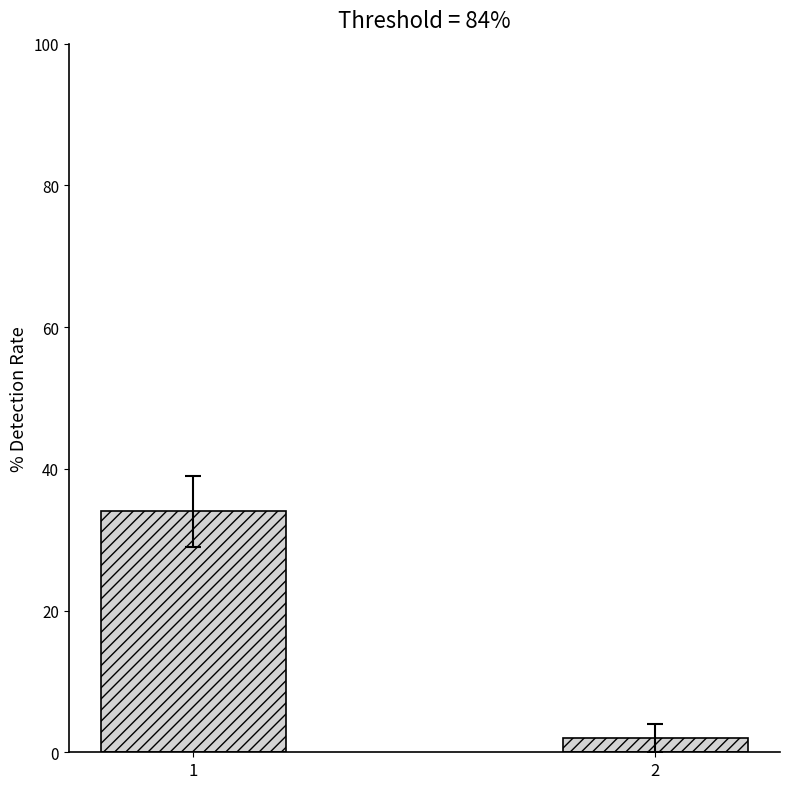

What is the value of the 2nd bar from the left?

2